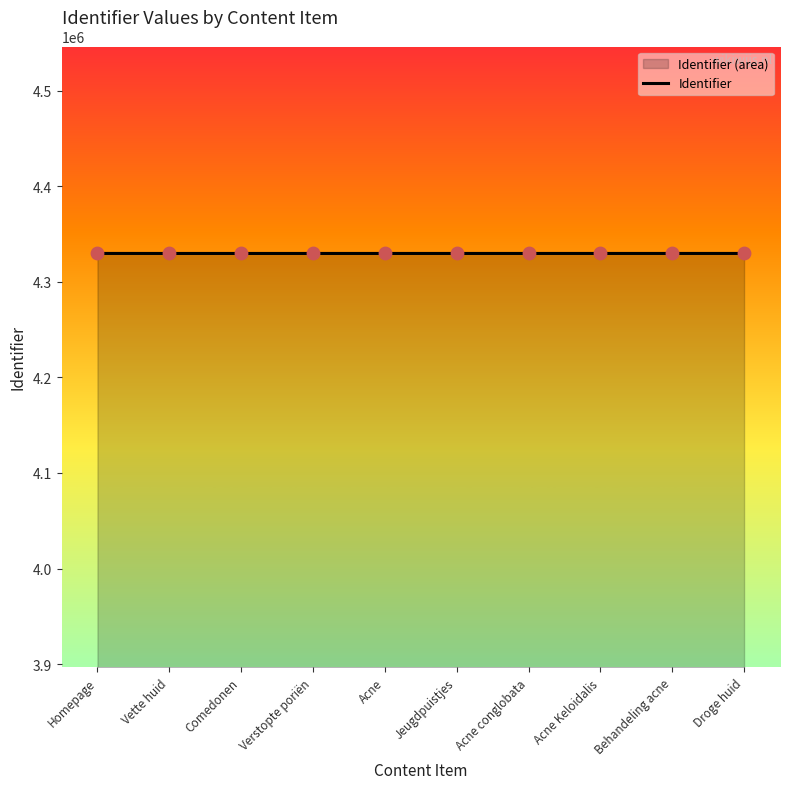

What is the change in value from Vette huid to Acne conglobata?

+11